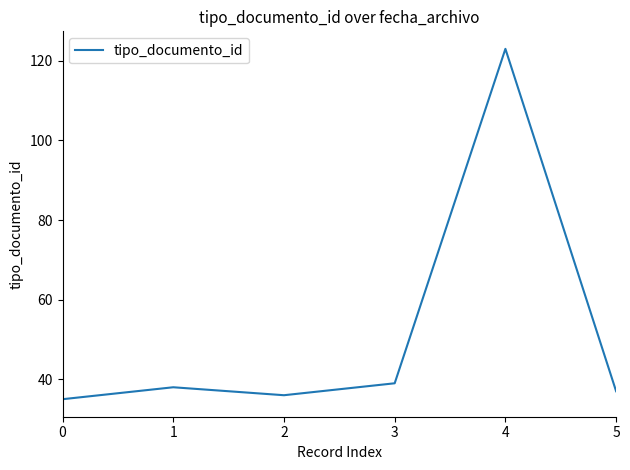

Where is the first local minimum?

2